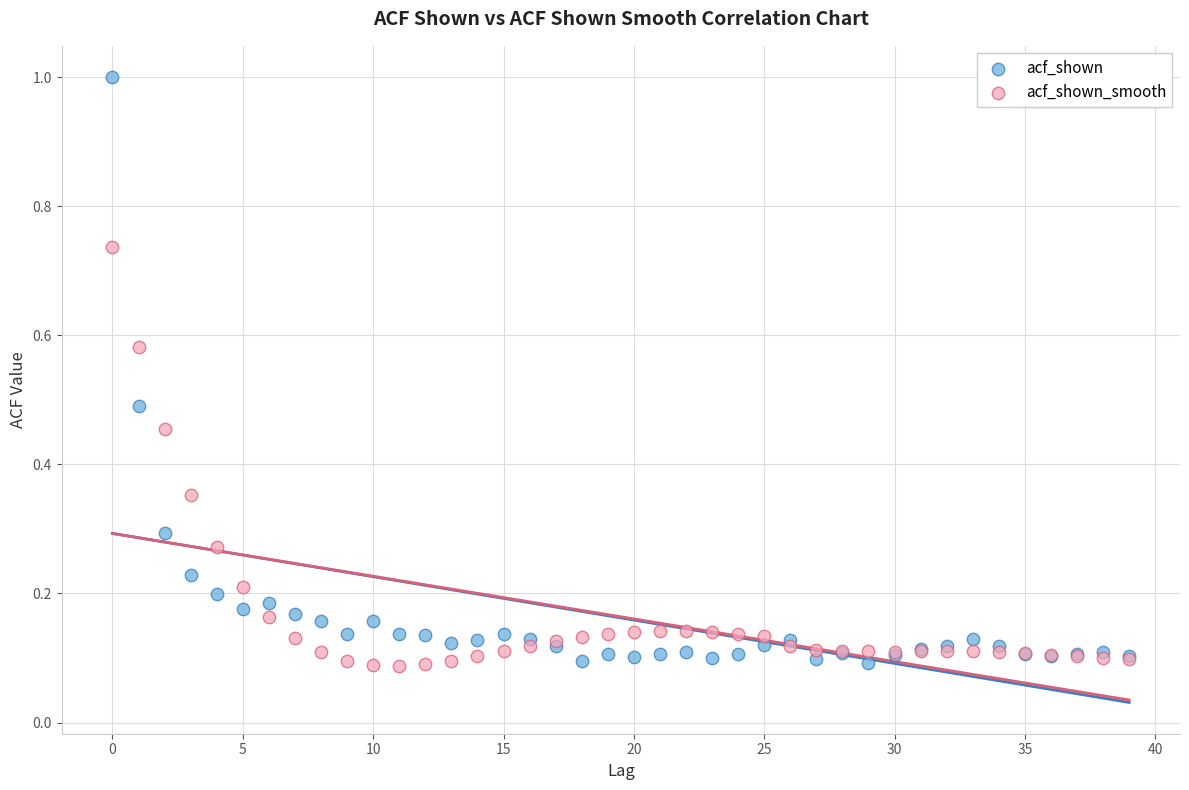

Which series reaches the maximum Y coordinate?

acf_shown